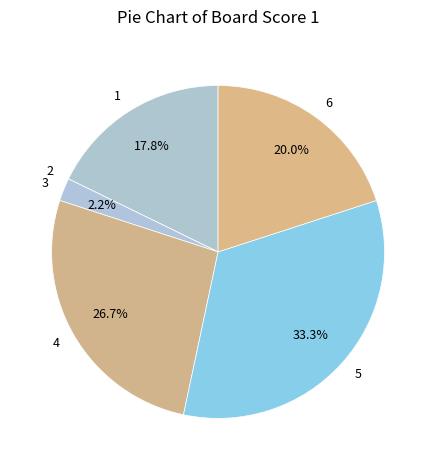

How many segments does this pie chart have?

6